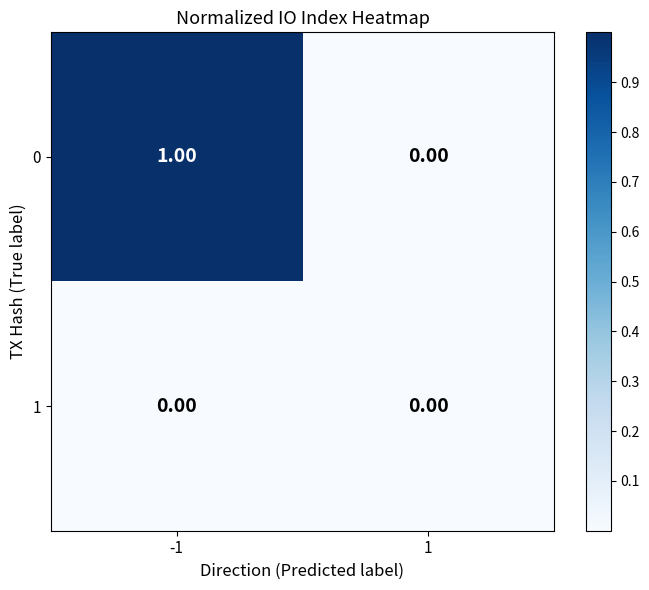

Rank the series by their maximum value, from highest to lowest.

0, 1